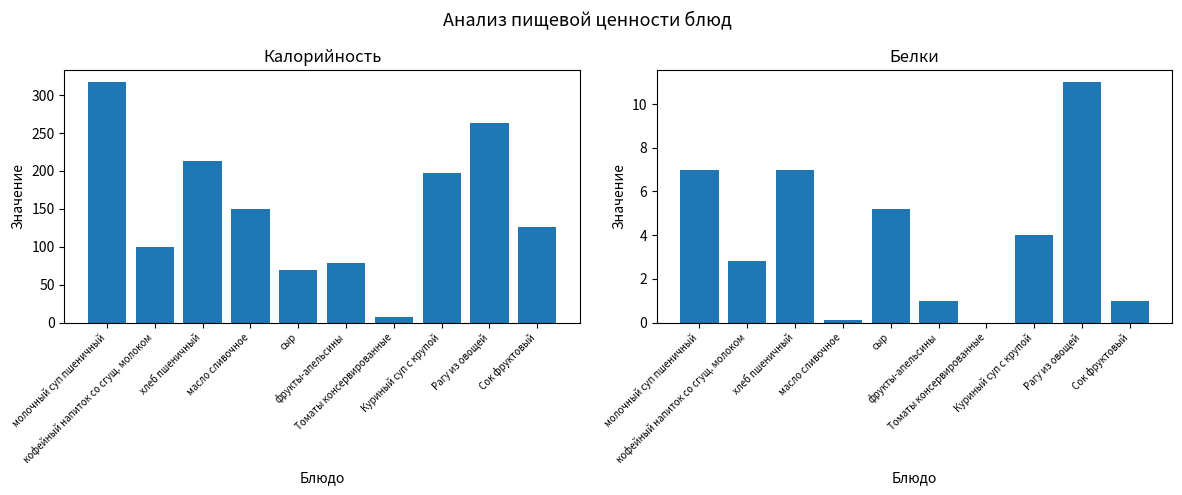

At which label does Белки first exceed 4?

молочный суп пшеничный